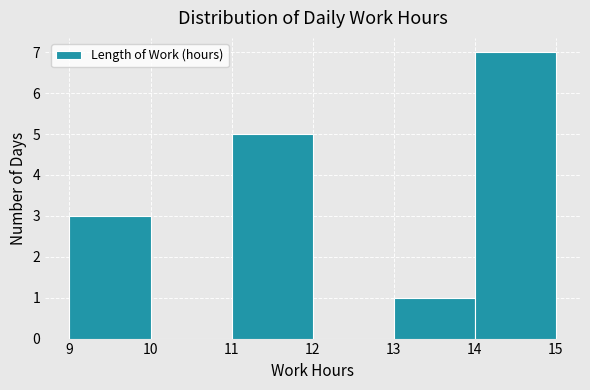

How tall is the bar that spans 9 to 10 on the x-axis? The values are not printed on the chart, so give them approximately, as read against the axis.

3